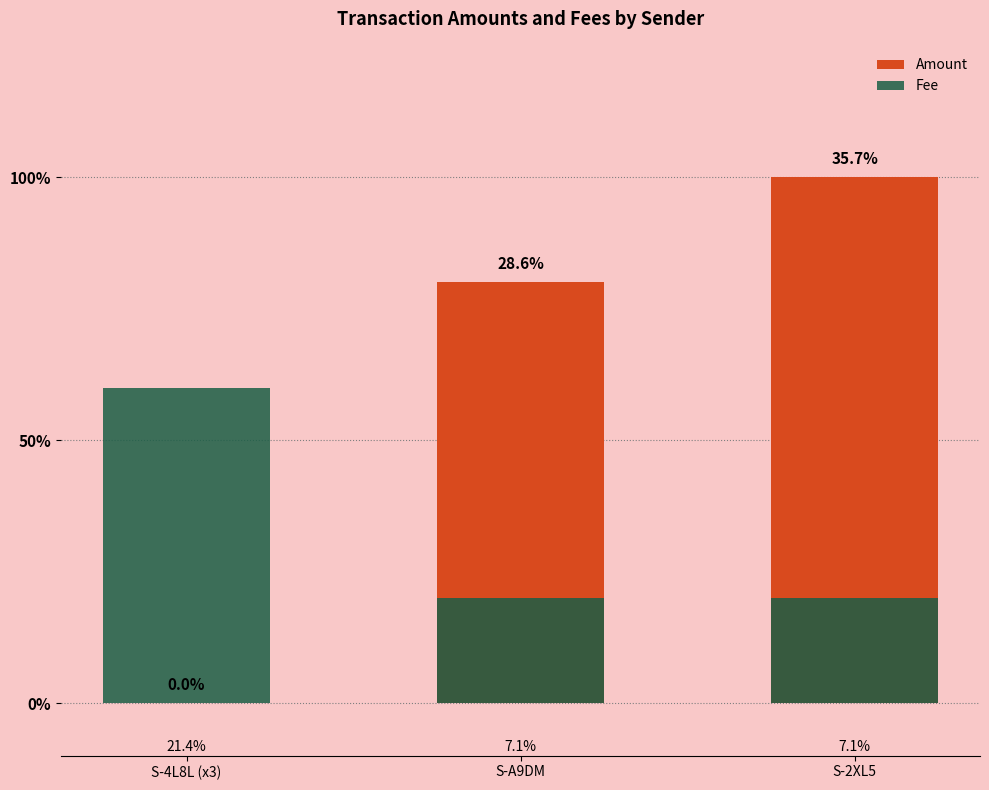

Rank the categories by Fee value from highest to lowest.

S-4L8L (x3), S-A9DM, S-2XL5